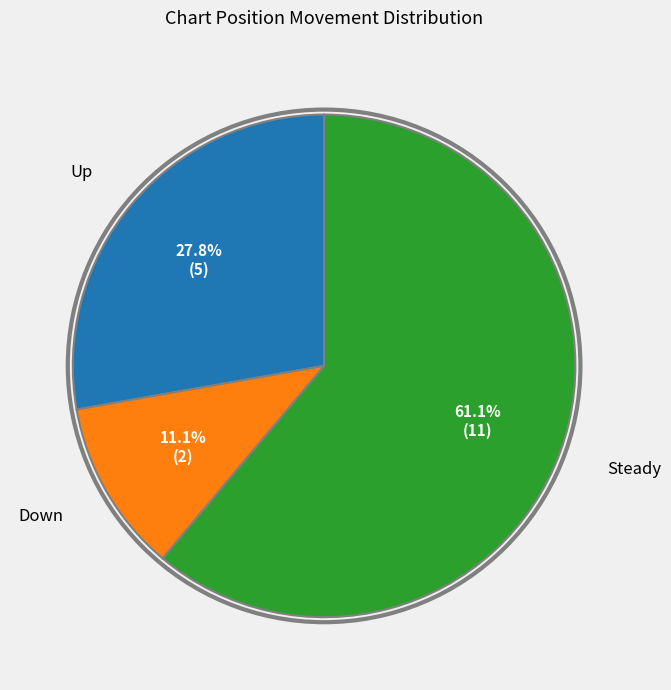

Does any single category account for the majority?

Yes